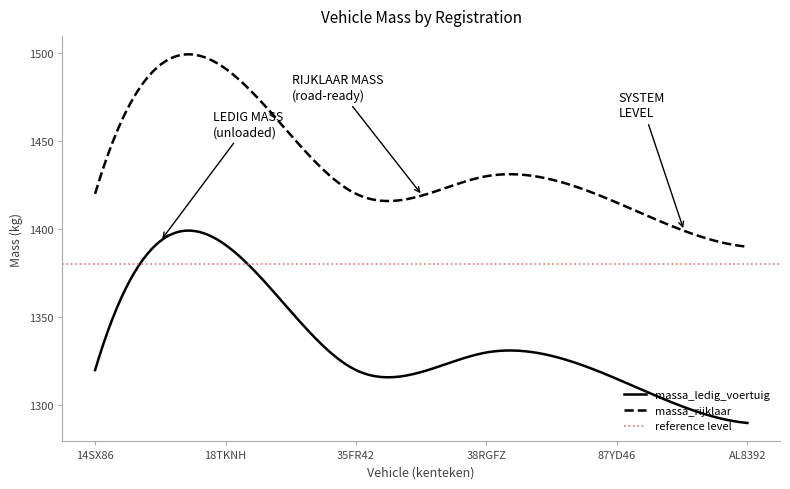

What is the label of the 4th point from the left?

38RGFZ